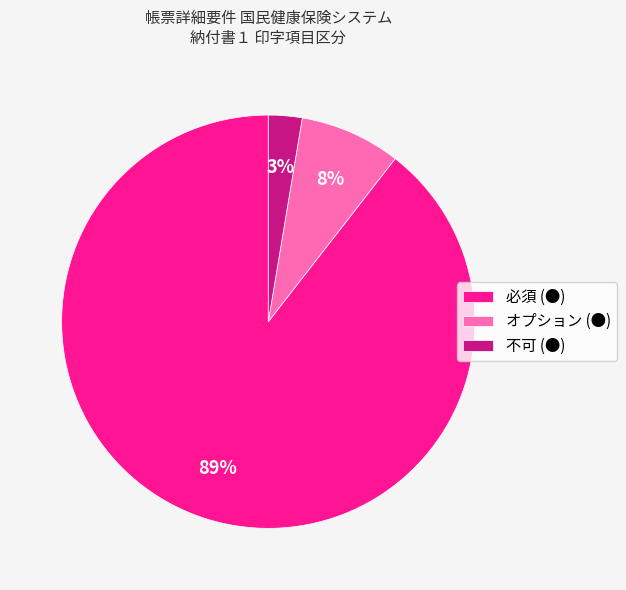

Which has a higher value, オプション (●) or 必須 (●)?

必須 (●)